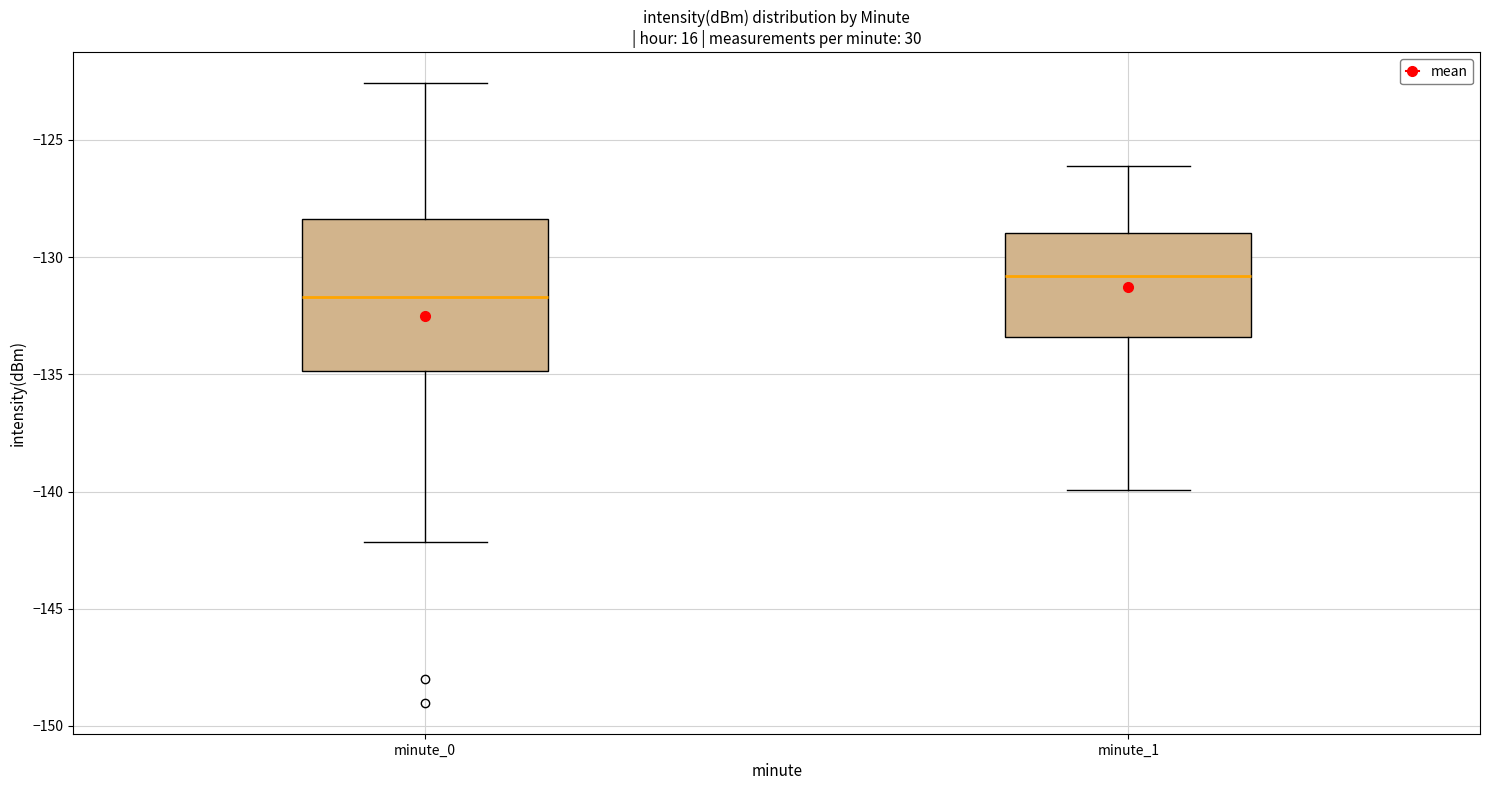

Reading left to right, read every box against the y-axis: the position of its median line, the range the box covers, and the ends of its whiskers. The values are not printed on the chart, so give them approximately, as read against the axis.

minute_0: median -131.5, box -135.0 to -128.5, whiskers -142.0 to -122.5
minute_1: median -131.0, box -133.5 to -129.0, whiskers -140.0 to -126.0